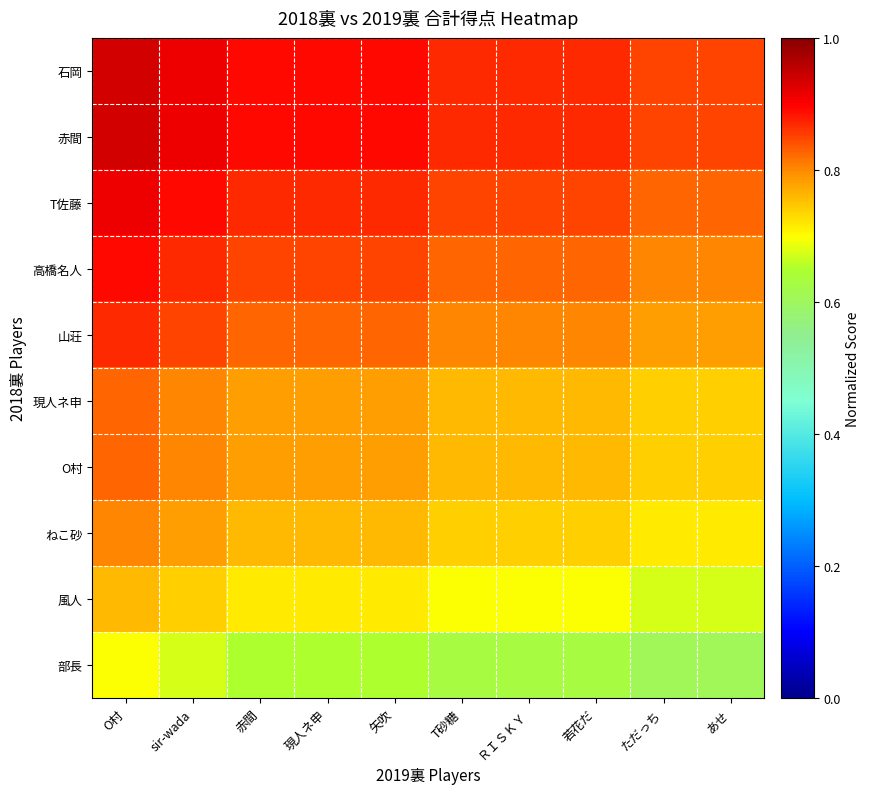

Reading left to right, list all the values displayed in this chart.

石岡: O村=0.9	sir-wada=0.9	赤間=0.9	現人ネ申=0.9	矢吹=0.9	T砂糖=0.9	ＲＩＳＫＹ=0.9	若花だ=0.9	ただっち=0.8	あせ=0.8
赤間: O村=0.9	sir-wada=0.9	赤間=0.9	現人ネ申=0.9	矢吹=0.9	T砂糖=0.9	ＲＩＳＫＹ=0.9	若花だ=0.9	ただっち=0.8	あせ=0.8
T佐藤: O村=0.9	sir-wada=0.9	赤間=0.9	現人ネ申=0.9	矢吹=0.9	T砂糖=0.8	ＲＩＳＫＹ=0.8	若花だ=0.8	ただっち=0.8	あせ=0.8
高橋名人: O村=0.9	sir-wada=0.9	赤間=0.8	現人ネ申=0.8	矢吹=0.8	T砂糖=0.8	ＲＩＳＫＹ=0.8	若花だ=0.8	ただっち=0.8	あせ=0.8
山荘: O村=0.9	sir-wada=0.8	赤間=0.8	現人ネ申=0.8	矢吹=0.8	T砂糖=0.8	ＲＩＳＫＹ=0.8	若花だ=0.8	ただっち=0.8	あせ=0.8
現人ネ申: O村=0.8	sir-wada=0.8	赤間=0.8	現人ネ申=0.8	矢吹=0.8	T砂糖=0.8	ＲＩＳＫＹ=0.8	若花だ=0.8	ただっち=0.7	あせ=0.7
O村: O村=0.8	sir-wada=0.8	赤間=0.8	現人ネ申=0.8	矢吹=0.8	T砂糖=0.8	ＲＩＳＫＹ=0.8	若花だ=0.8	ただっち=0.7	あせ=0.7
ねこ砂: O村=0.8	sir-wada=0.8	赤間=0.8	現人ネ申=0.8	矢吹=0.8	T砂糖=0.7	ＲＩＳＫＹ=0.7	若花だ=0.7	ただっち=0.7	あせ=0.7
風人: O村=0.8	sir-wada=0.7	赤間=0.7	現人ネ申=0.7	矢吹=0.7	T砂糖=0.7	ＲＩＳＫＹ=0.7	若花だ=0.7	ただっち=0.7	あせ=0.7
部長: O村=0.7	sir-wada=0.7	赤間=0.7	現人ネ申=0.7	矢吹=0.7	T砂糖=0.6	ＲＩＳＫＹ=0.6	若花だ=0.6	ただっち=0.6	あせ=0.6